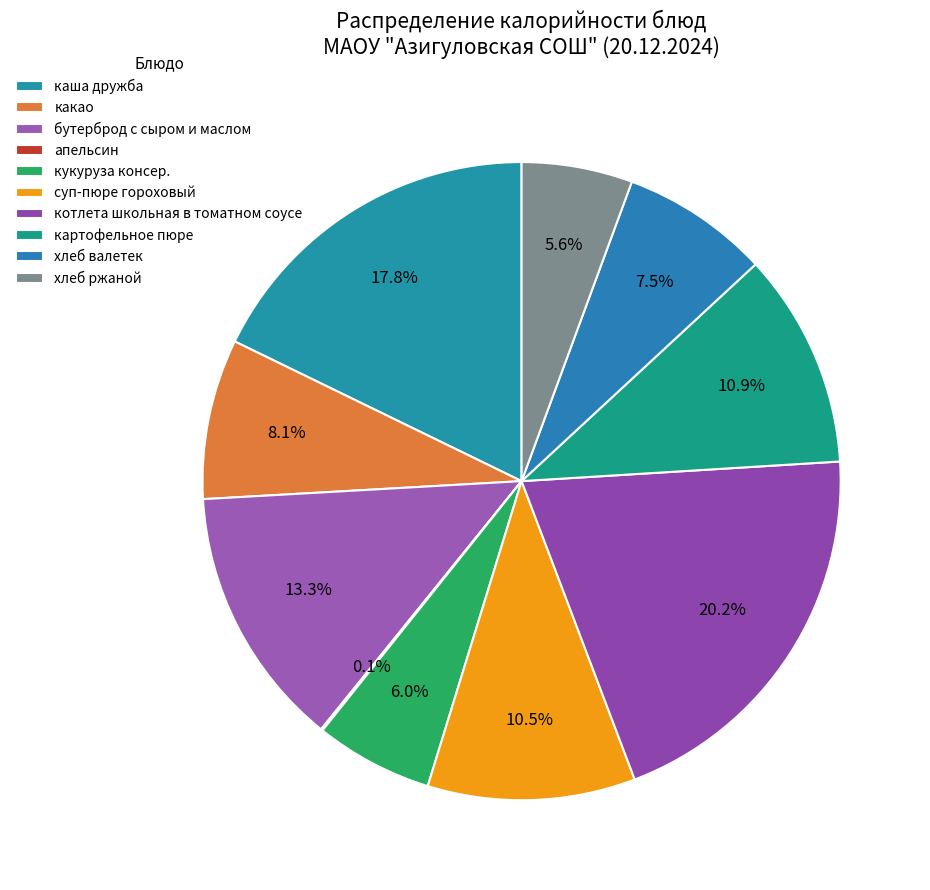

Does суп-пюре гороховый account for over 50% of the chart?

No